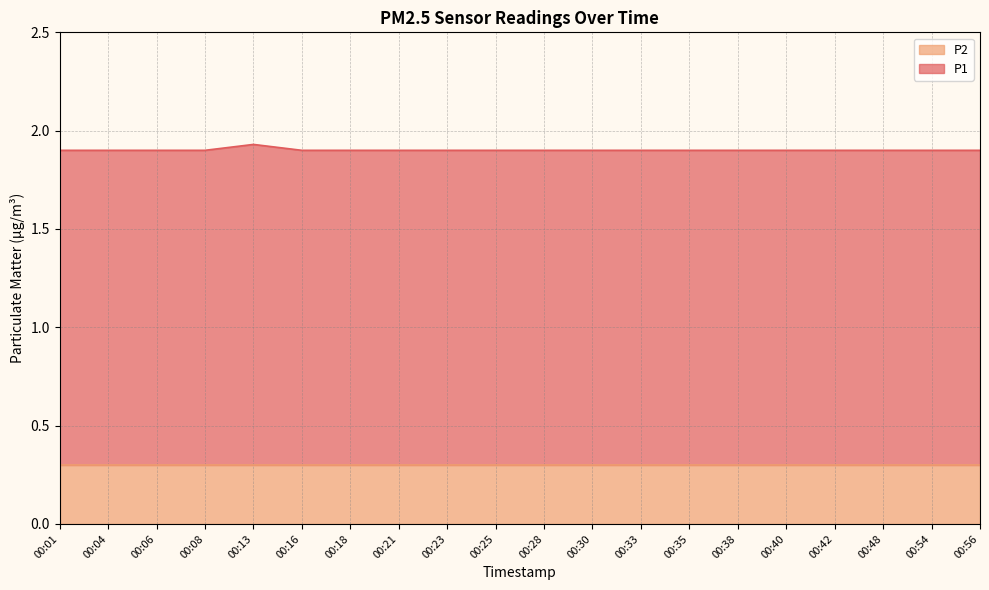

Rank the categories by value from lowest to highest.

00:01, 00:04, 00:06, 00:08, 00:16, 00:18, 00:21, 00:23, 00:25, 00:28, 00:30, 00:33, 00:35, 00:38, 00:40, 00:42, 00:48, 00:54, 00:56, 00:13